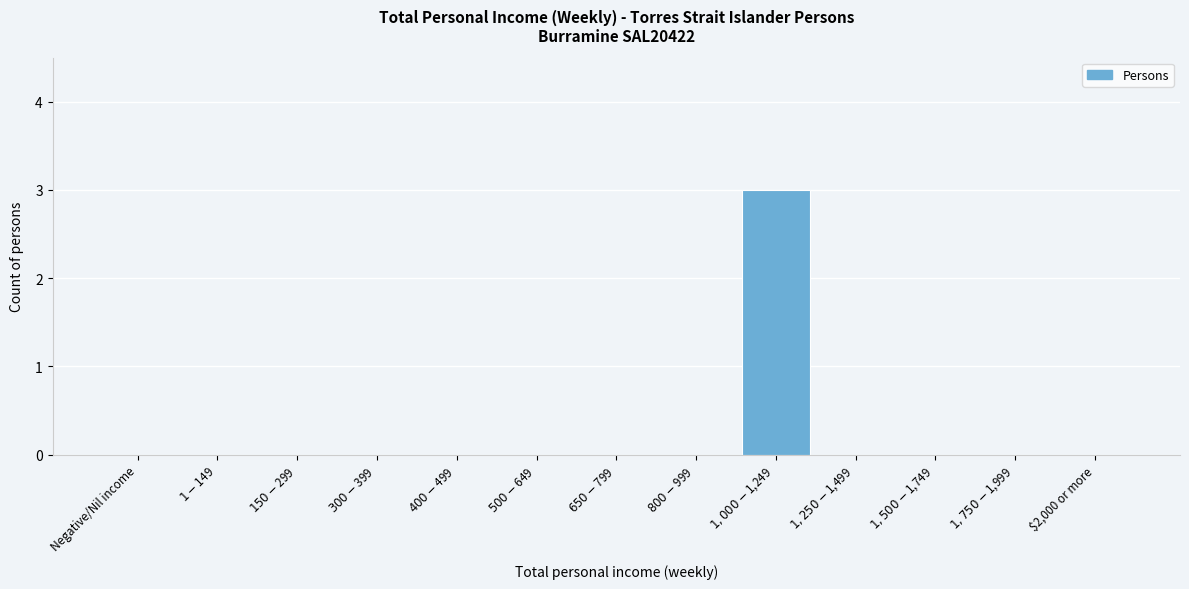

What is the maximum value shown in the chart?

3